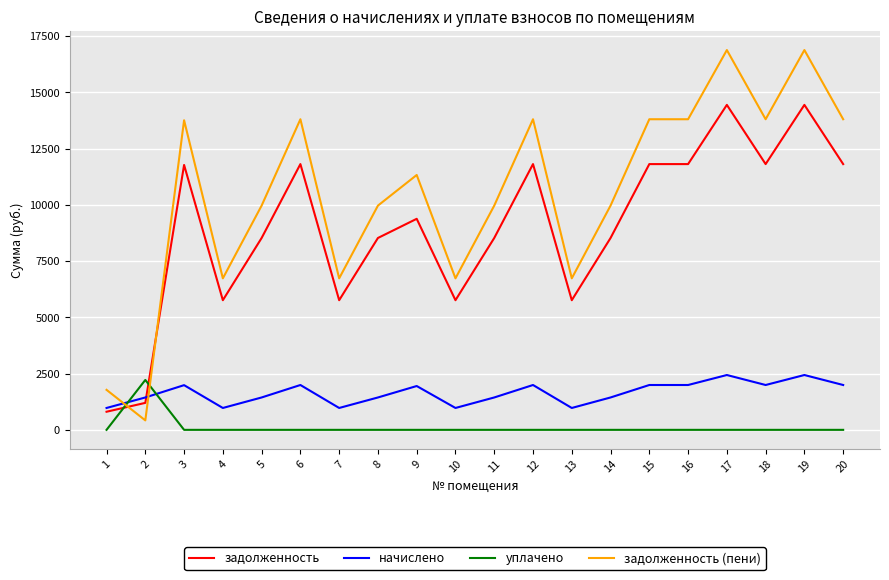

The задолженность (пени) series shows 22638.6 at 18. True or false?

False